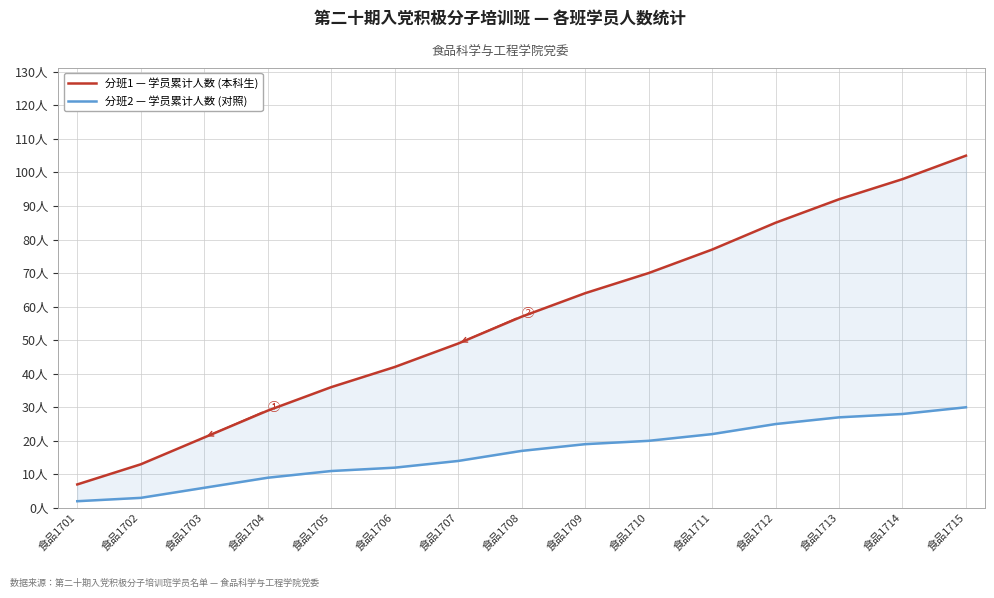

Between 食品1709 and 食品1710, which is larger?

食品1710